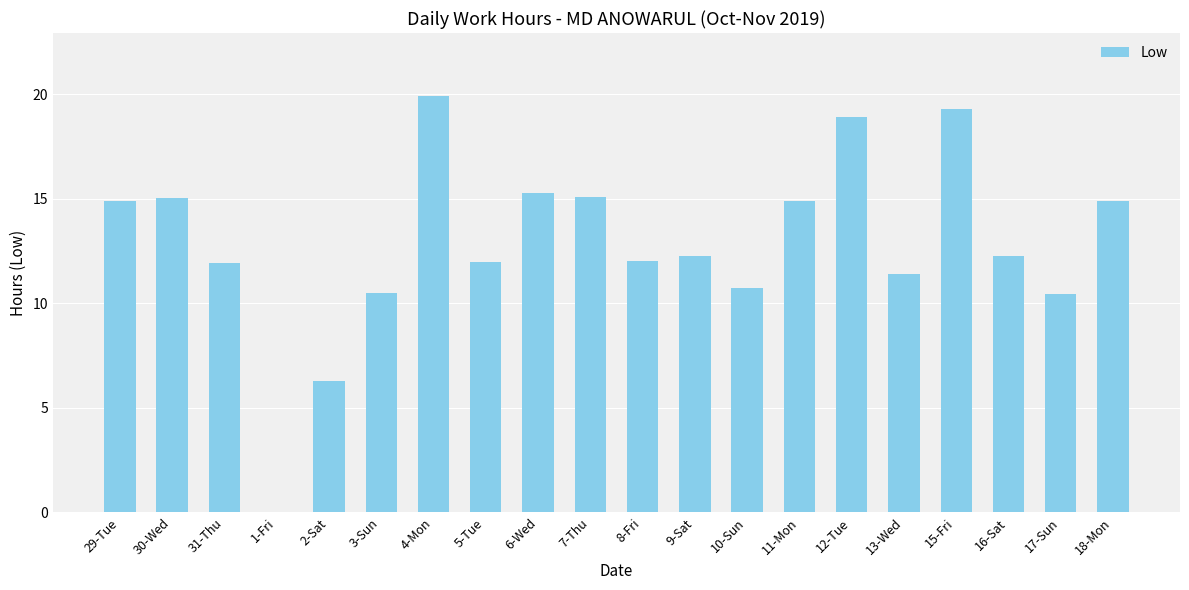

True or false: the data shows 10.4 at 17-Sun.

True